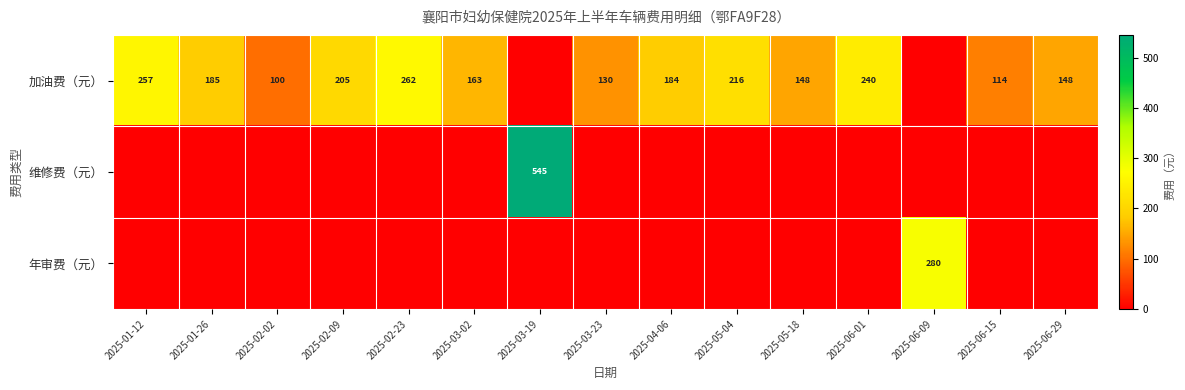

The value of 维修费（元） at 2025-03-19 is 545. True or false?

True